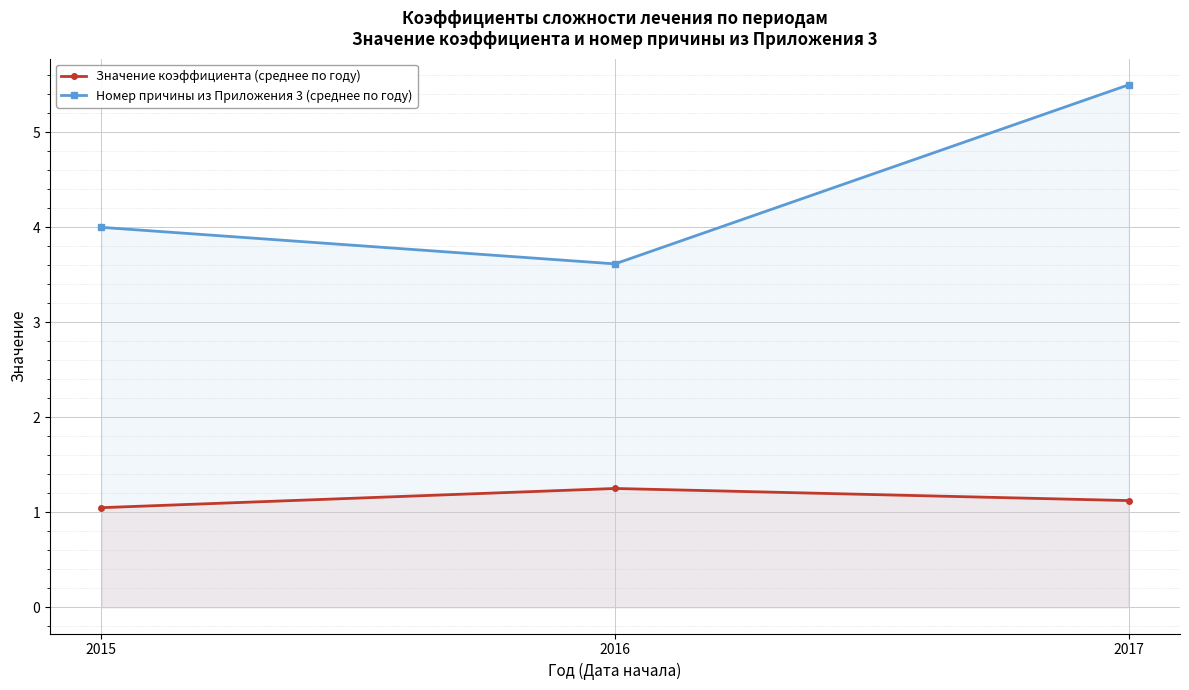

What is the value of the Номер причины из Приложения 3 (среднее по году) point at the 3rd from the left?

5.5